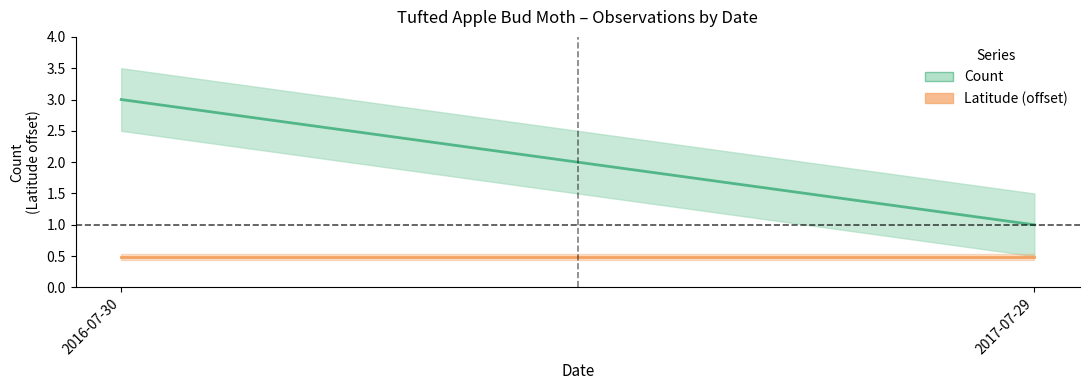

List the series in order of their peak value, highest first.

Count, Latitude (offset)